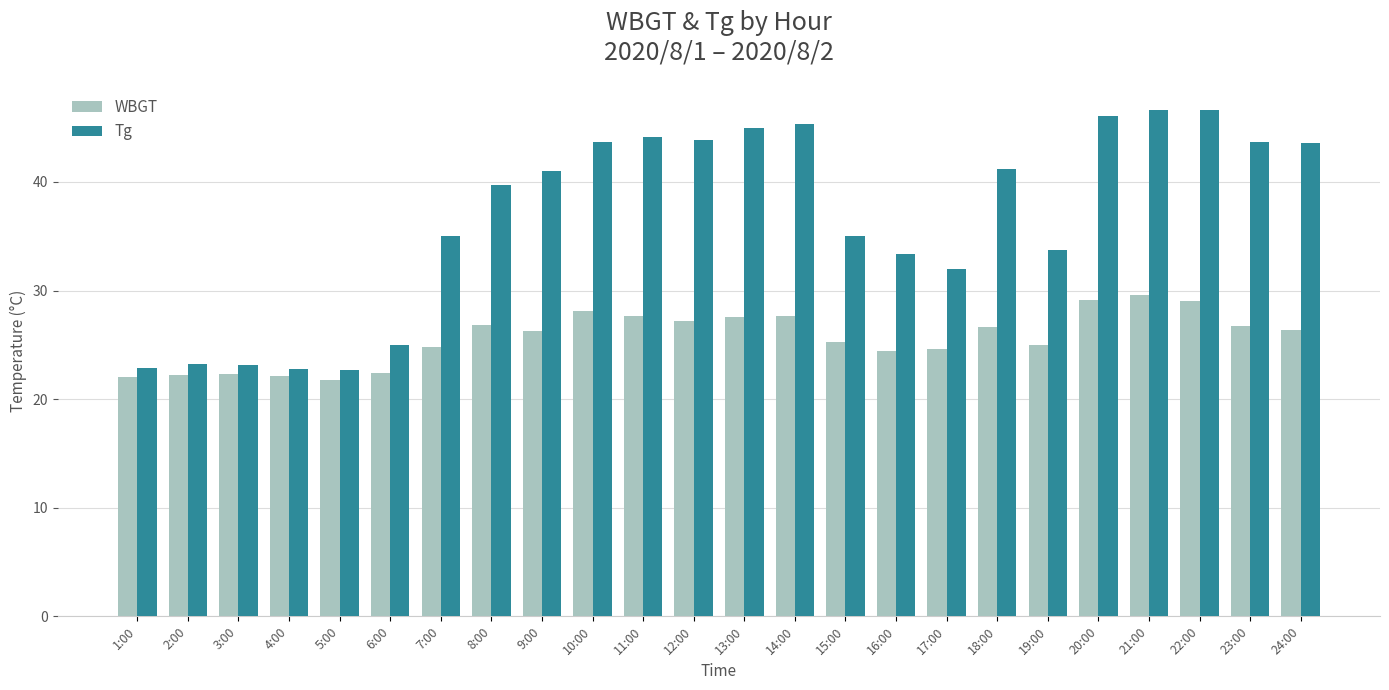

Rank the series by their average value, from highest to lowest.

Tg, WBGT